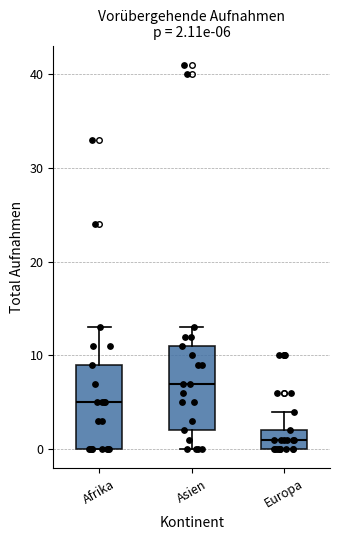

Which box has the lowest median line?

Europa